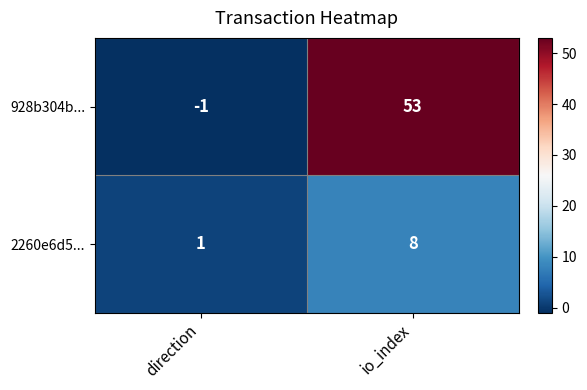

Reading left to right, extract all data points from this chart.

928b304b...: direction=-1	io_index=53
2260e6d5...: direction=1	io_index=8